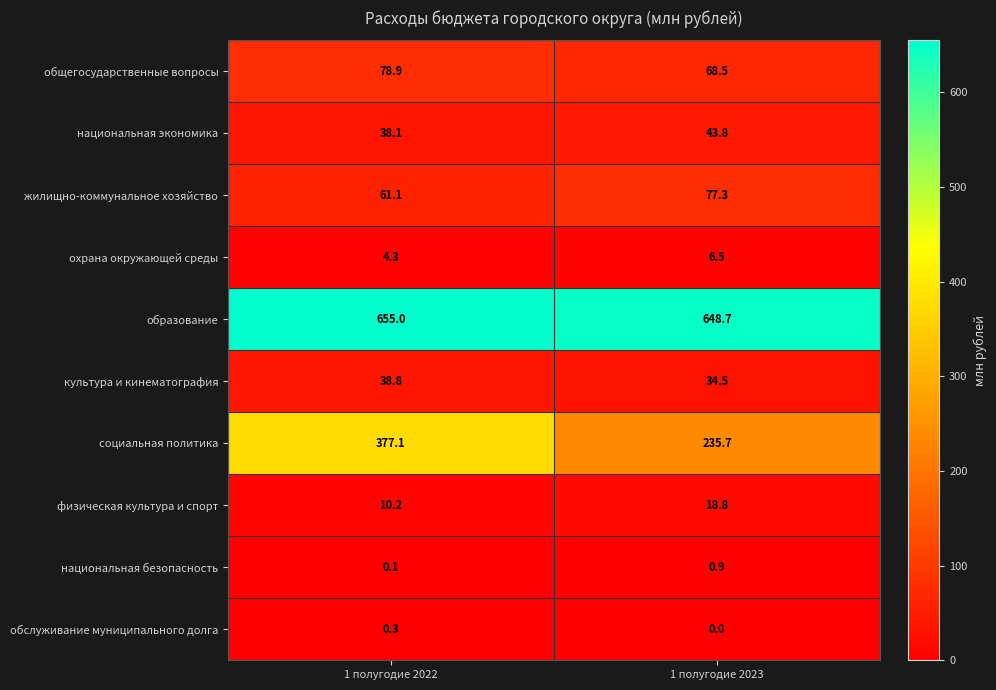

True or false: национальная экономика has a value of 64.9 at 1 полугодие 2023.

False